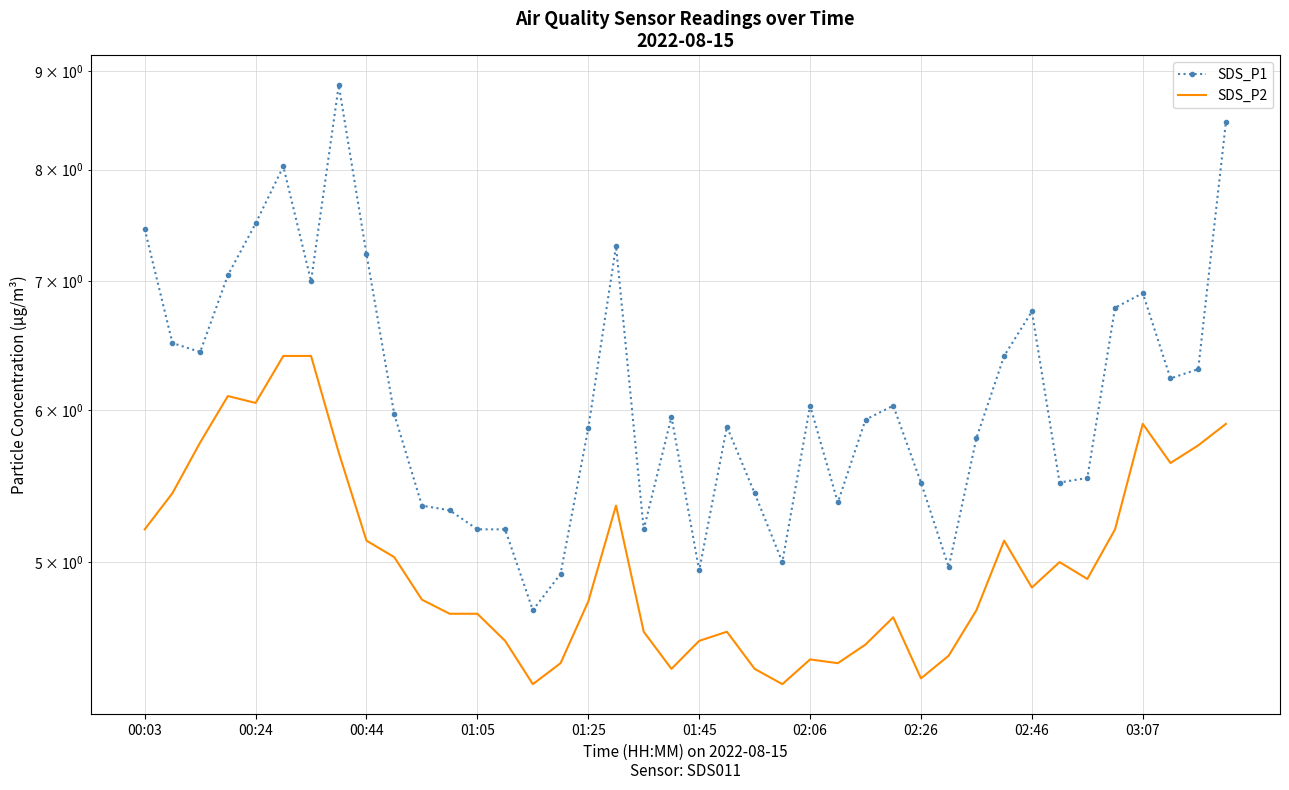

Rank the series by their maximum value, from lowest to highest.

SDS_P2, SDS_P1